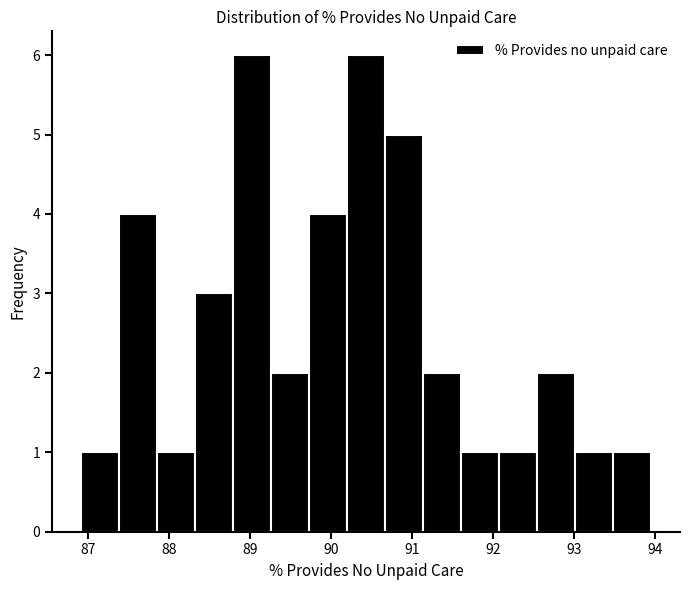

Reading left to right, list every bar in this chart as the range it spans on the x-axis followed by its height. Neither the bar edges nor the heights are printed on the chart, so give them approximately, as read against the axes.

86.9 to 87.4: 1
87.4 to 87.8: 4
87.8 to 88.3: 1
88.3 to 88.8: 3
88.8 to 89.3: 6
89.3 to 89.7: 2
89.7 to 90.2: 4
90.2 to 90.7: 6
90.7 to 91.1: 5
91.1 to 91.6: 2
91.6 to 92.1: 1
92.1 to 92.5: 1
92.5 to 93.0: 2
93.0 to 93.5: 1
93.5 to 94.0: 1